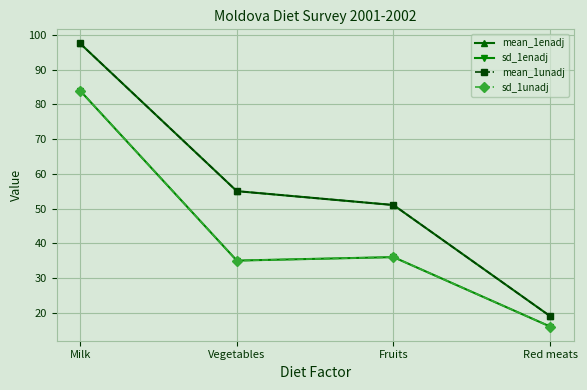

What is the label of the 4th point from the left?

Red meats